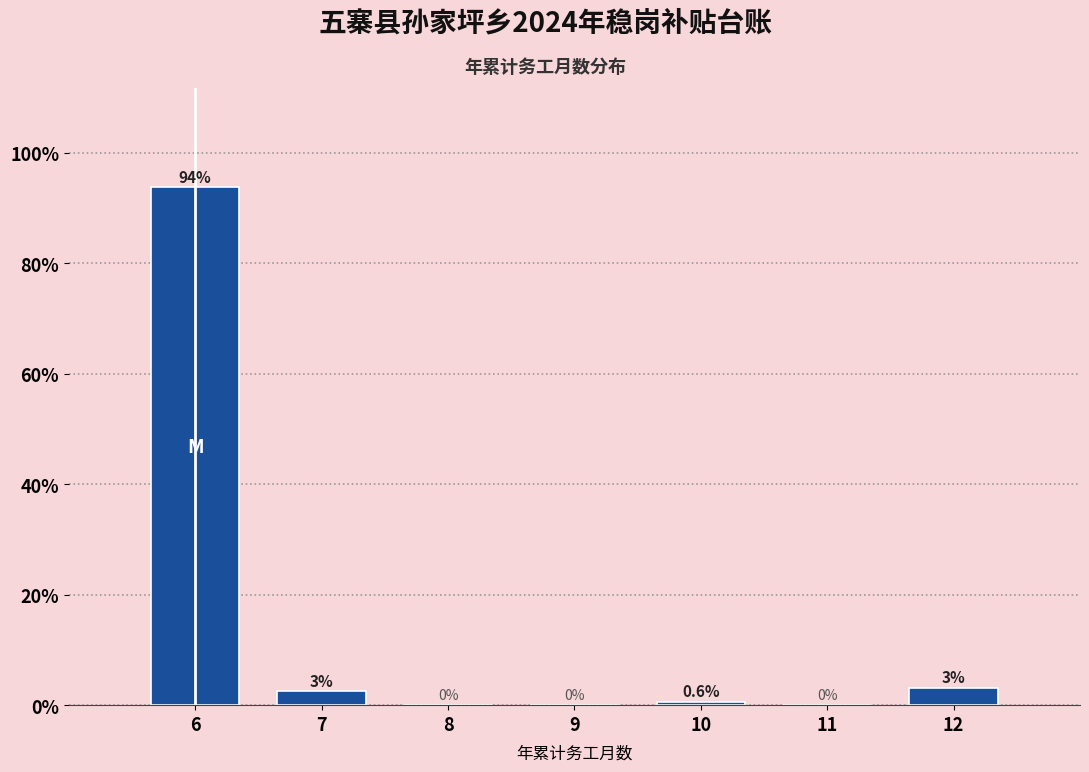

Over which range of the x-axis is the bar tallest?

5.5 to 6.5